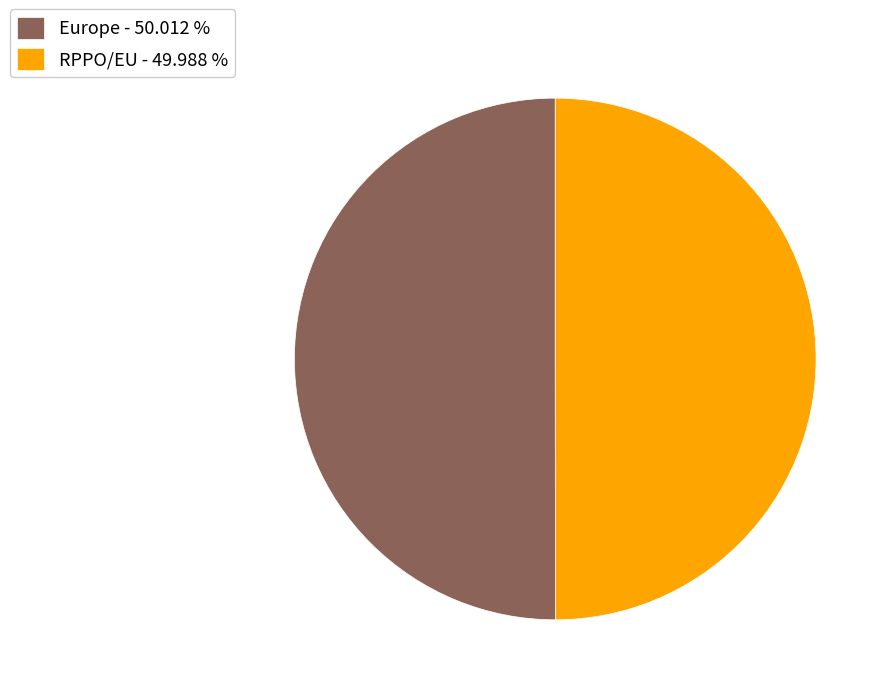

How many slices are in this pie chart?

2